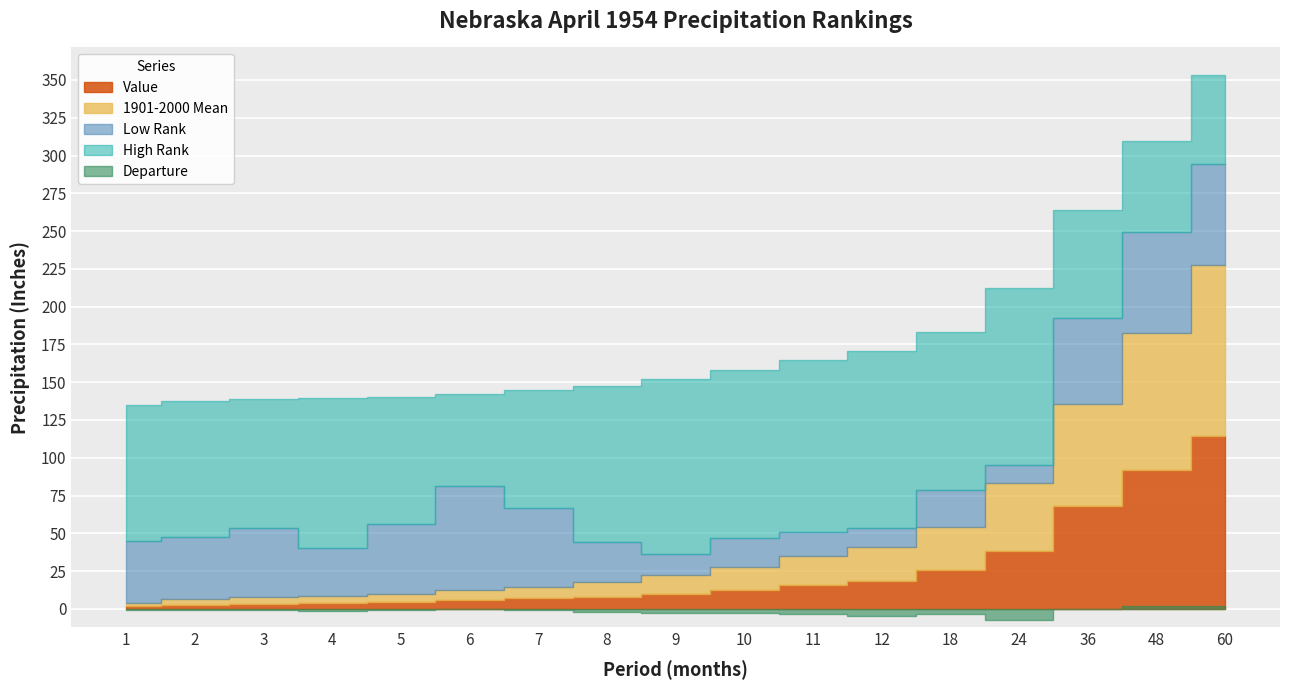

After their last crossing, which series has the higher values: High Rank or 1901-2000 Mean?

1901-2000 Mean